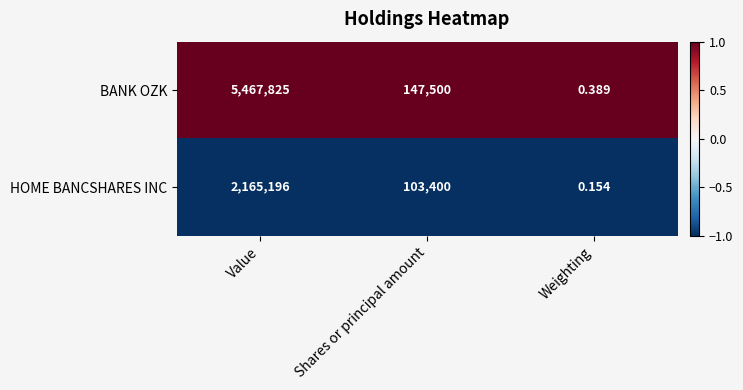

Where does the HOME BANCSHARES INC series first go above 103400?

Value